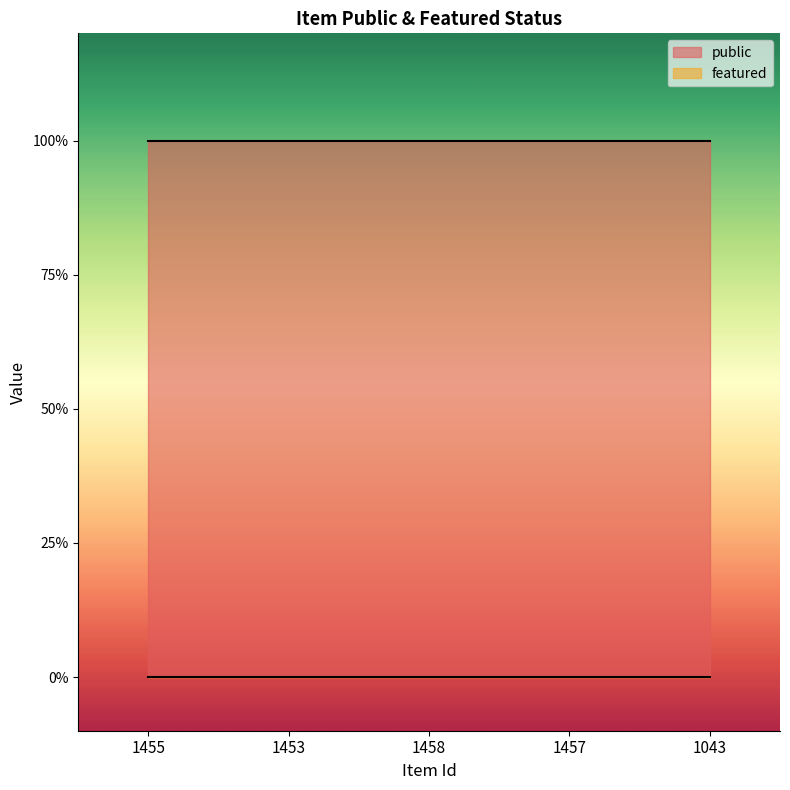

Reading right to left, list all the values displayed in this chart.

public: 1	1	1	1	1
featured: 0	0	0	0	0